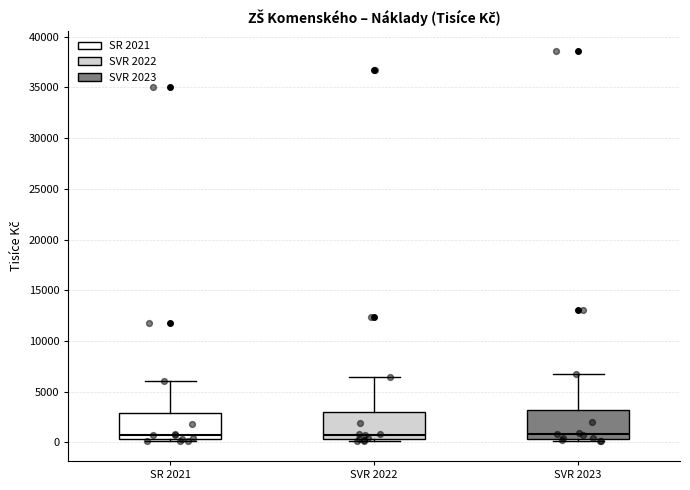

Reading left to right, read every box against the y-axis: the position of its median line, the range the box covers, and the ends of its whiskers. The values are not printed on the chart, so give them approximately, as read against the axis.

SR 2021: median 500 (just above the box's lower edge), box 500 to 3000, whiskers 0 to 6000
SVR 2022: median 1000, box 500 to 3000, whiskers 0 to 6500
SVR 2023: median 1000, box 500 to 3000, whiskers 0 to 6500